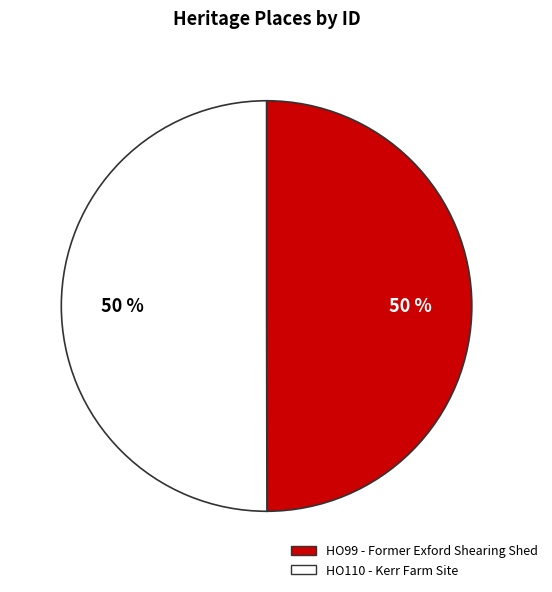

What percentage is the HO99 - Former Exford Shearing Shed slice, to the nearest percent?

50%